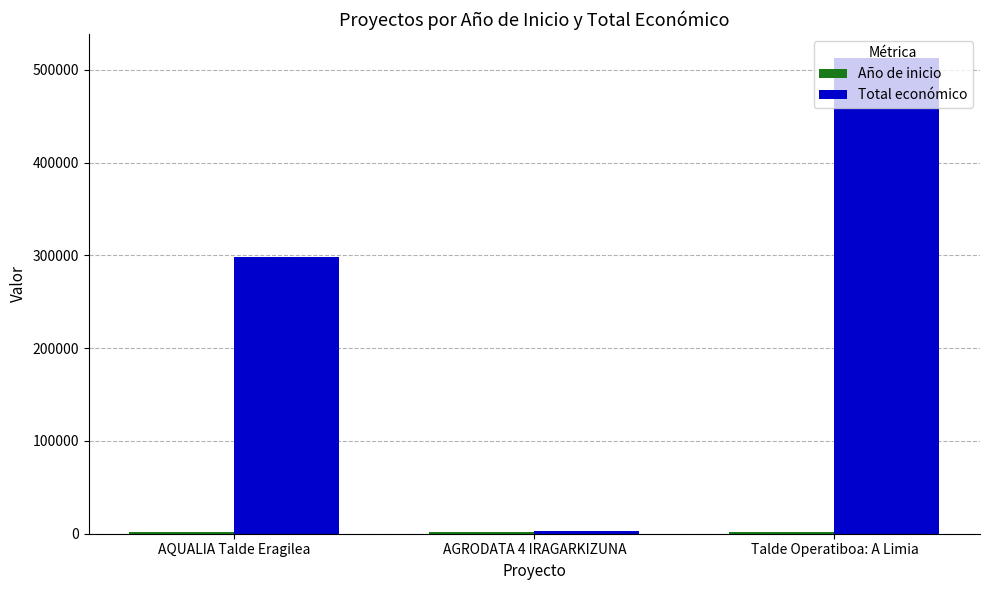

At which category is the sum across all series the highest?

Talde Operatiboa: A Limia